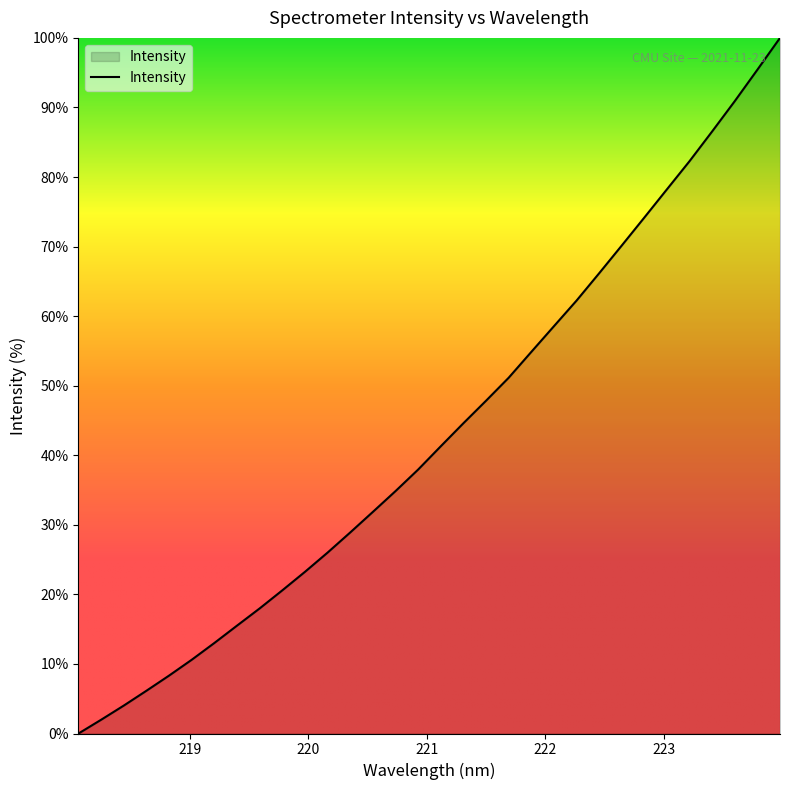

What is the greatest value displayed?

100.0